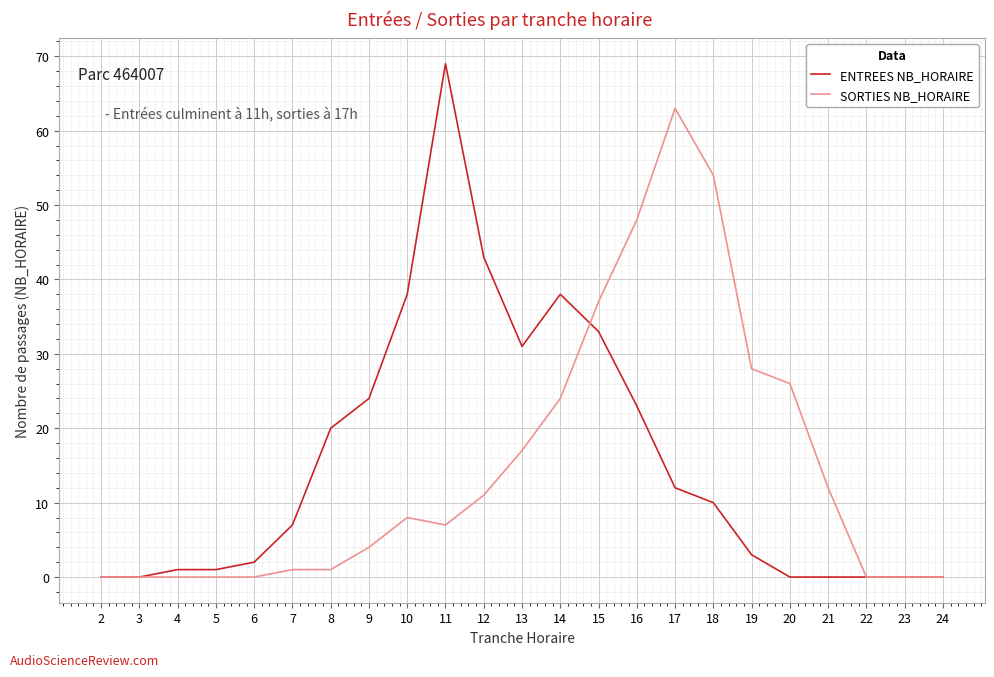

Is the value of ENTREES NB_HORAIRE at 21 greater than the value of SORTIES NB_HORAIRE at 7?

No